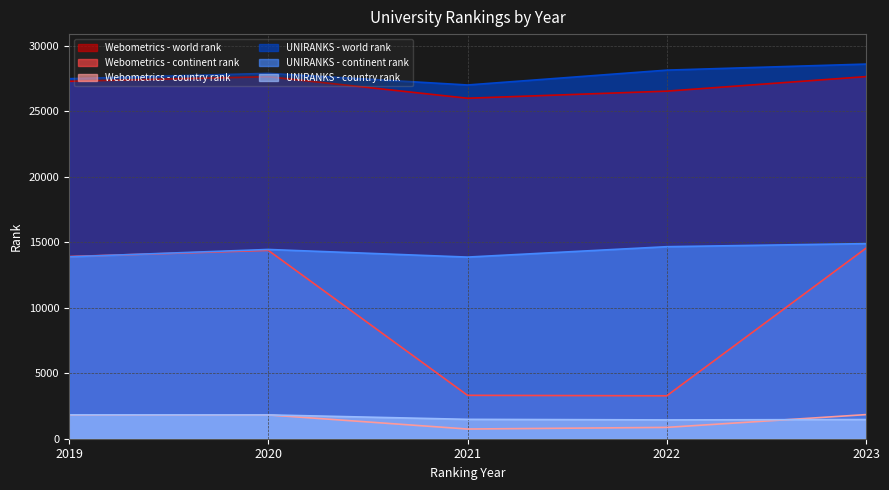

Is the value of UNIRANKS - world rank at 2021 greater than the value of UNIRANKS - continent rank at 2020?

Yes